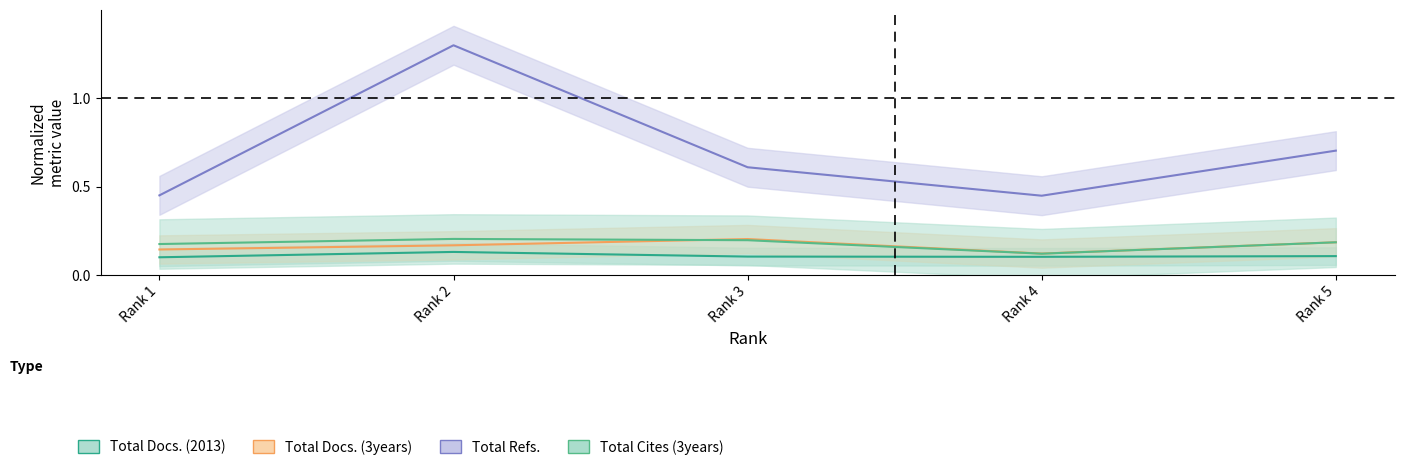

What is the greatest value displayed?

1.3